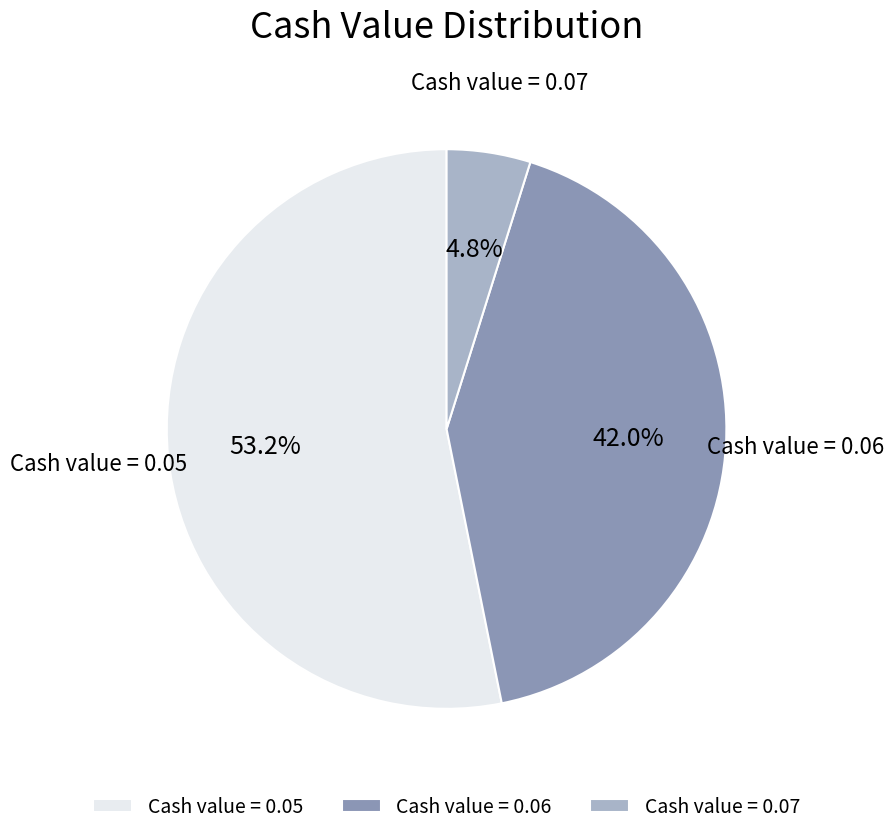

Combined, what portion of the pie is Cash value = 0.07 and Cash value = 0.06?

46.8%